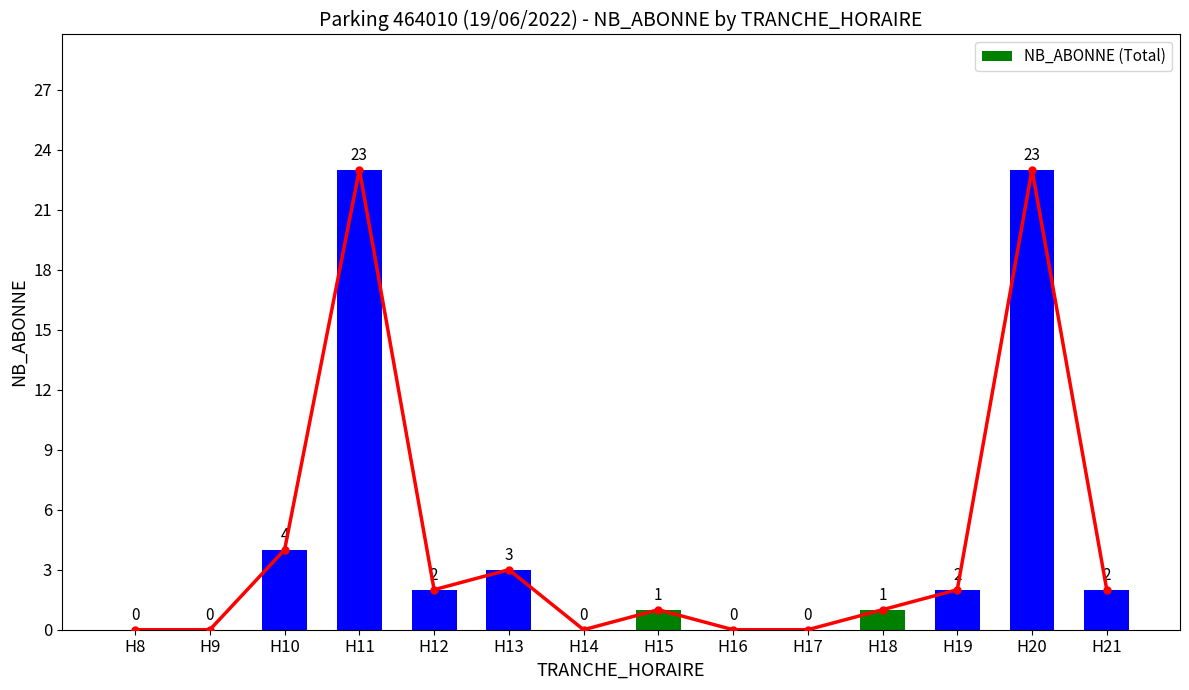

Rank the categories by value from highest to lowest.

H11, H20, H10, H13, H12, H19, H21, H15, H18, H8, H9, H14, H16, H17